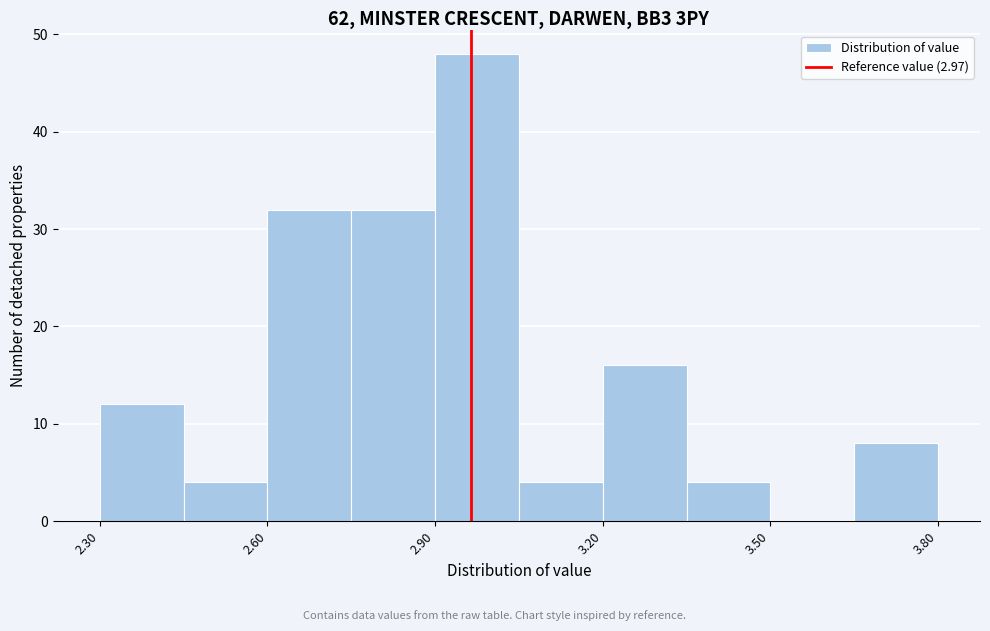

Read against the x-axis, roughly where is the centre of the tallest bar?

3.00